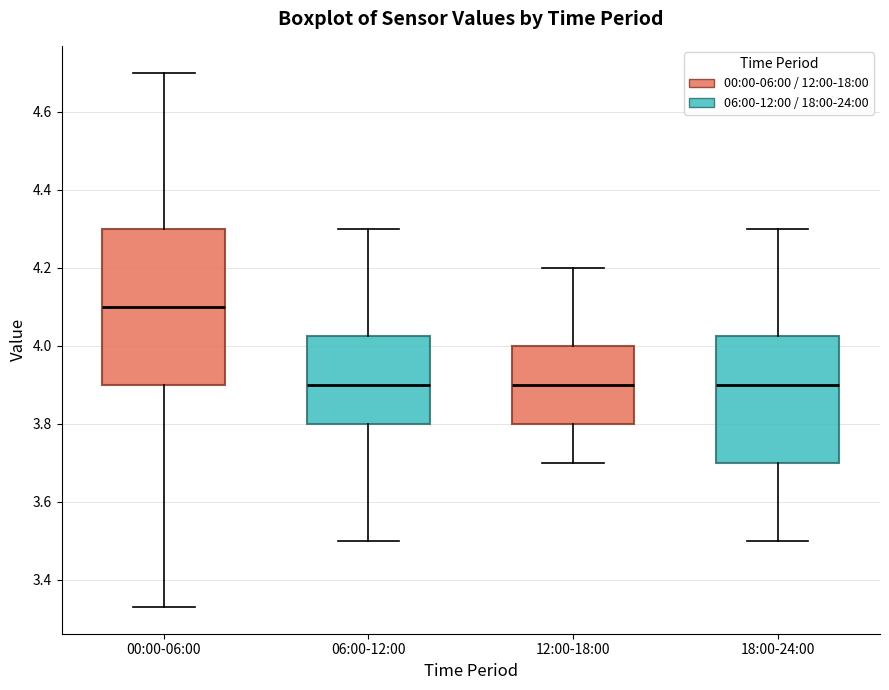

Where does the lower whisker of the box for 18:00-24:00 end on the y-axis? The values are not printed on the chart, so give them approximately, as read against the axis.

3.50